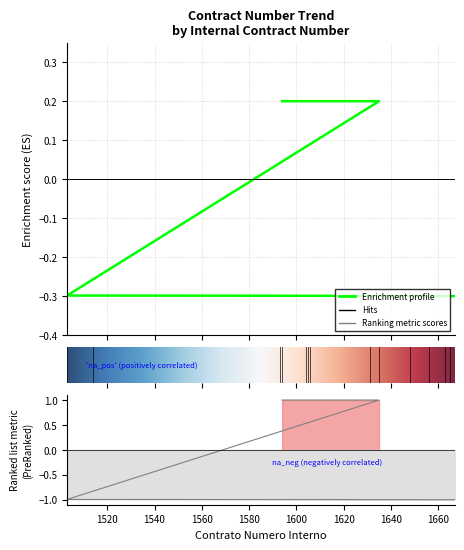

Count the values in the range 0 to 1.

3